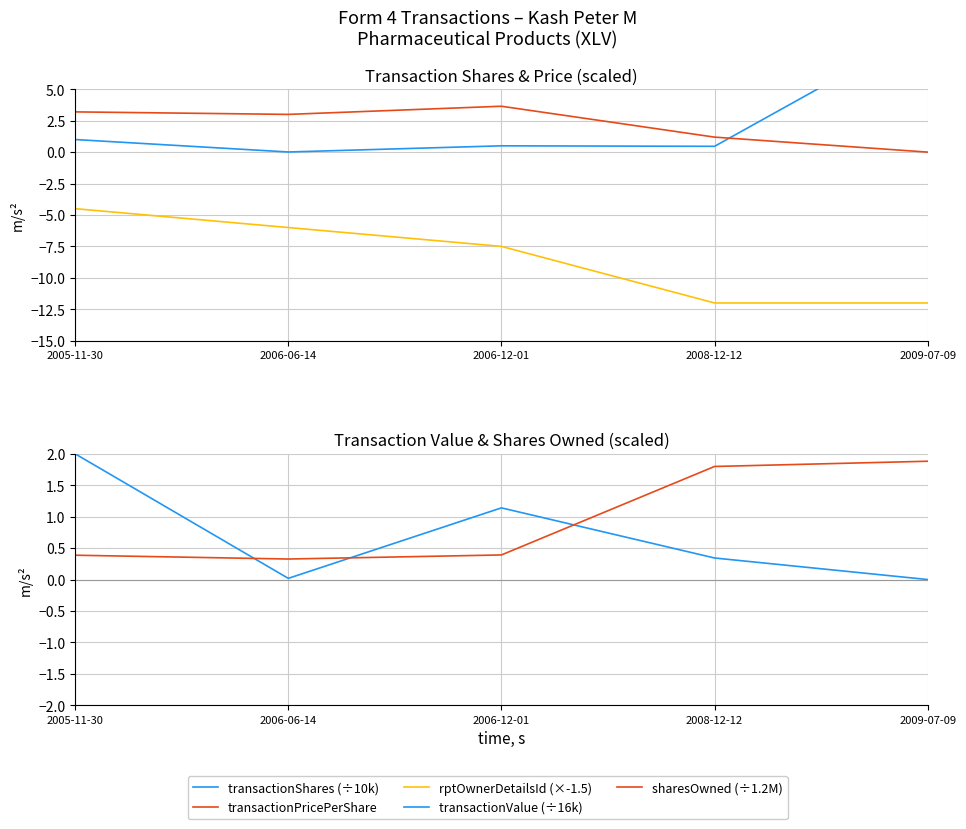

True or false: transactionShares (÷10k) has more than 1 interior local peaks.

False